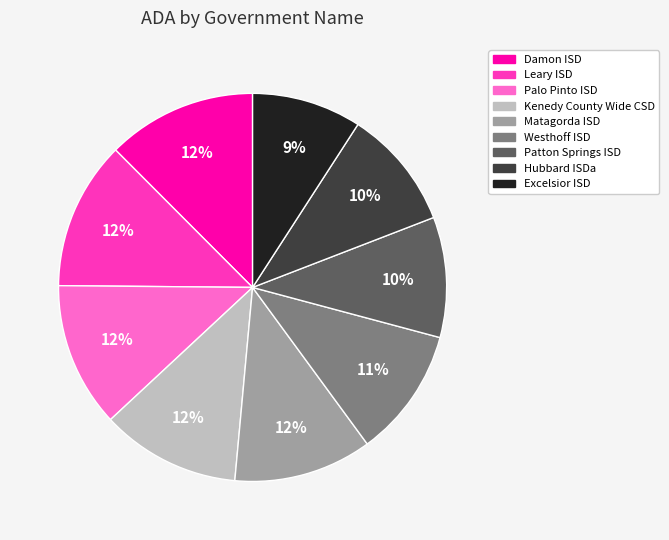

Is it true that Leary ISD is 1% of the pie?

False